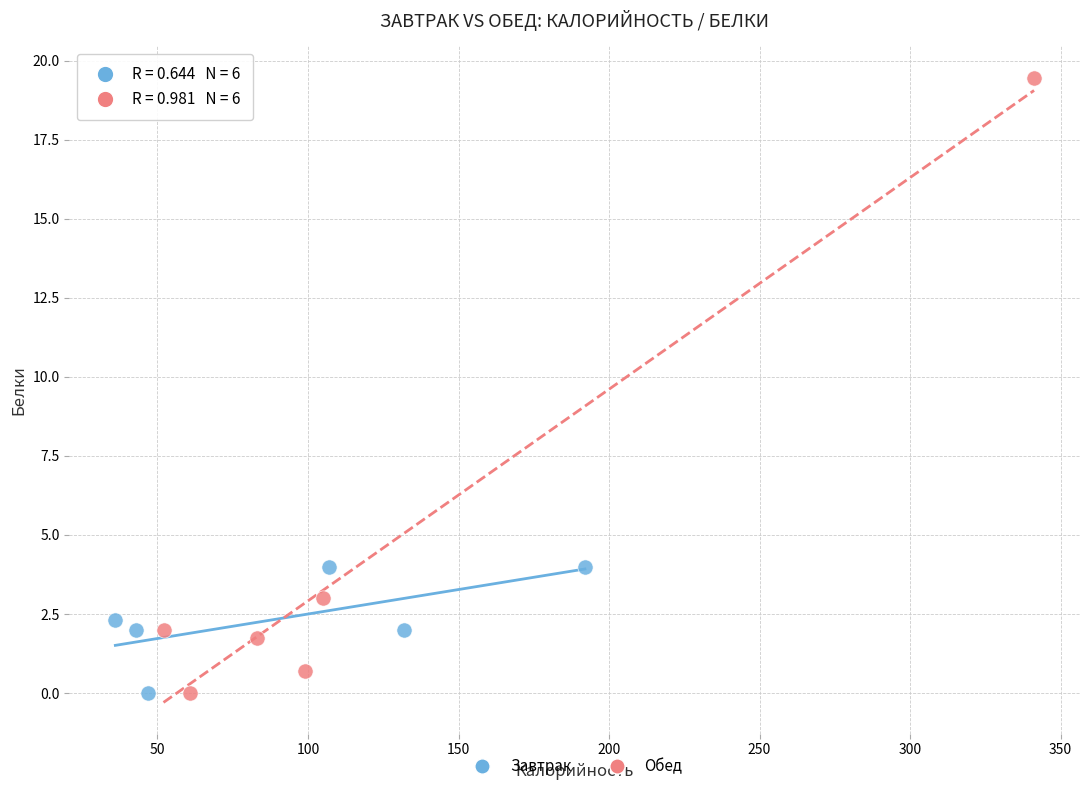

Which series has the largest Y range (max minus min)?

Обед